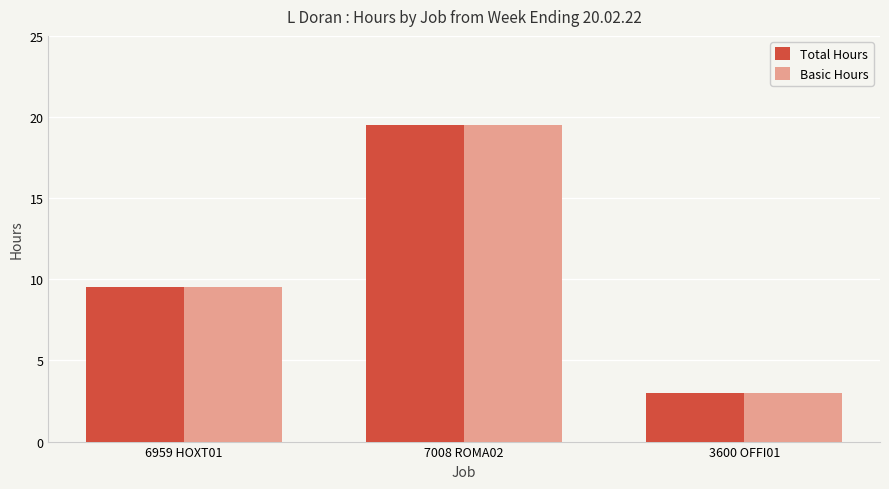

What is the minimum value for Total Hours?

3.0